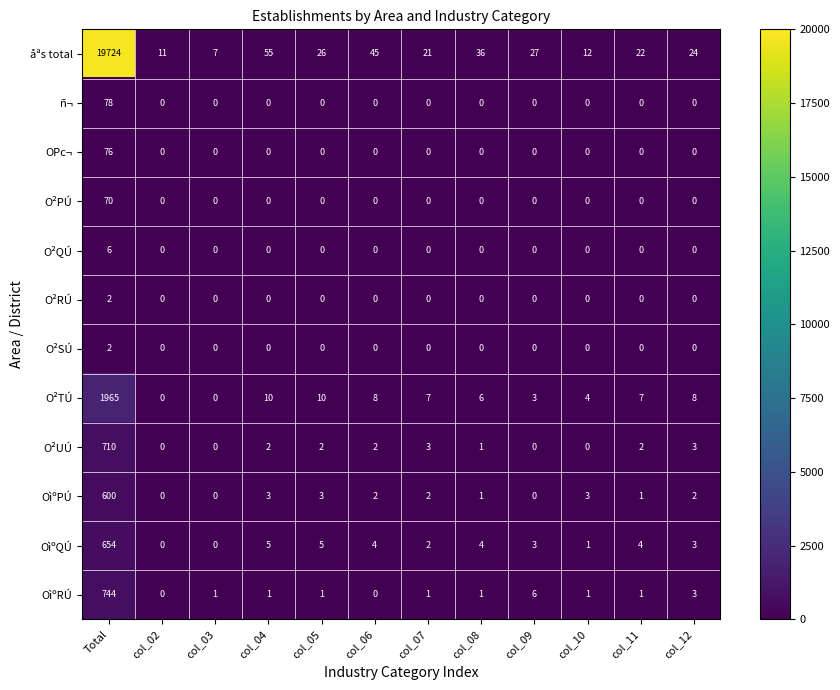

At how many categories does at least one series exceed 1053?

1